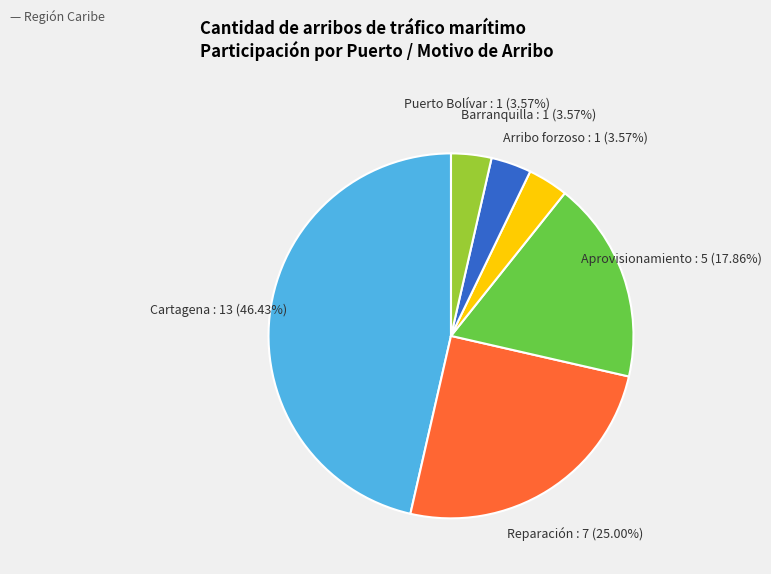

What is the ratio of the value at Barranquilla to the value at Puerto Bolívar?

1.0